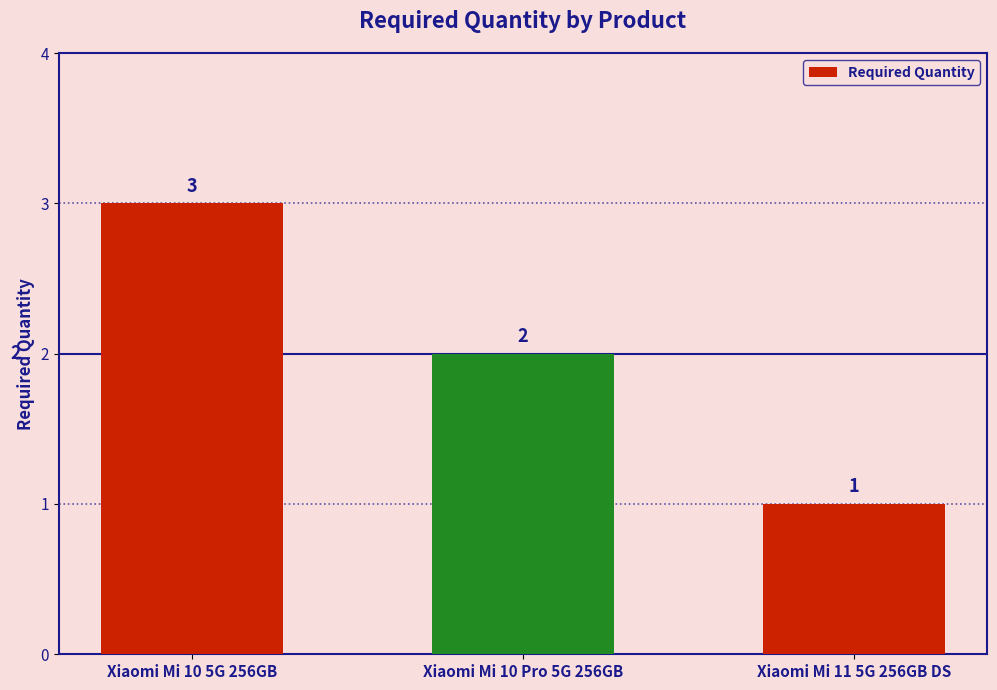

How many values are between 1 and 3?

3